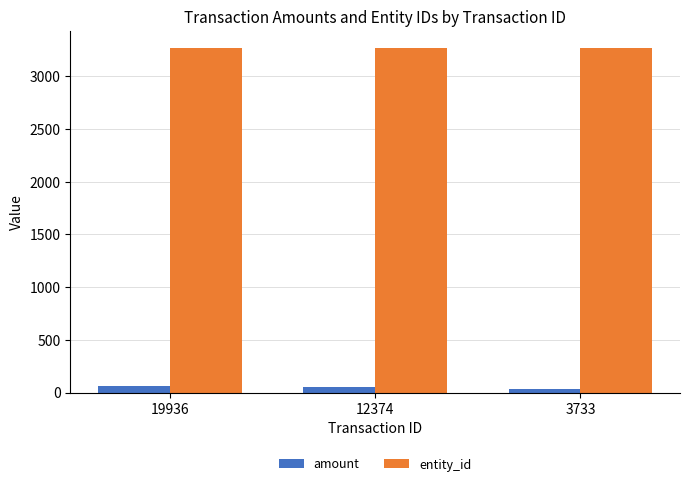

What is the greatest value displayed?

3266.0